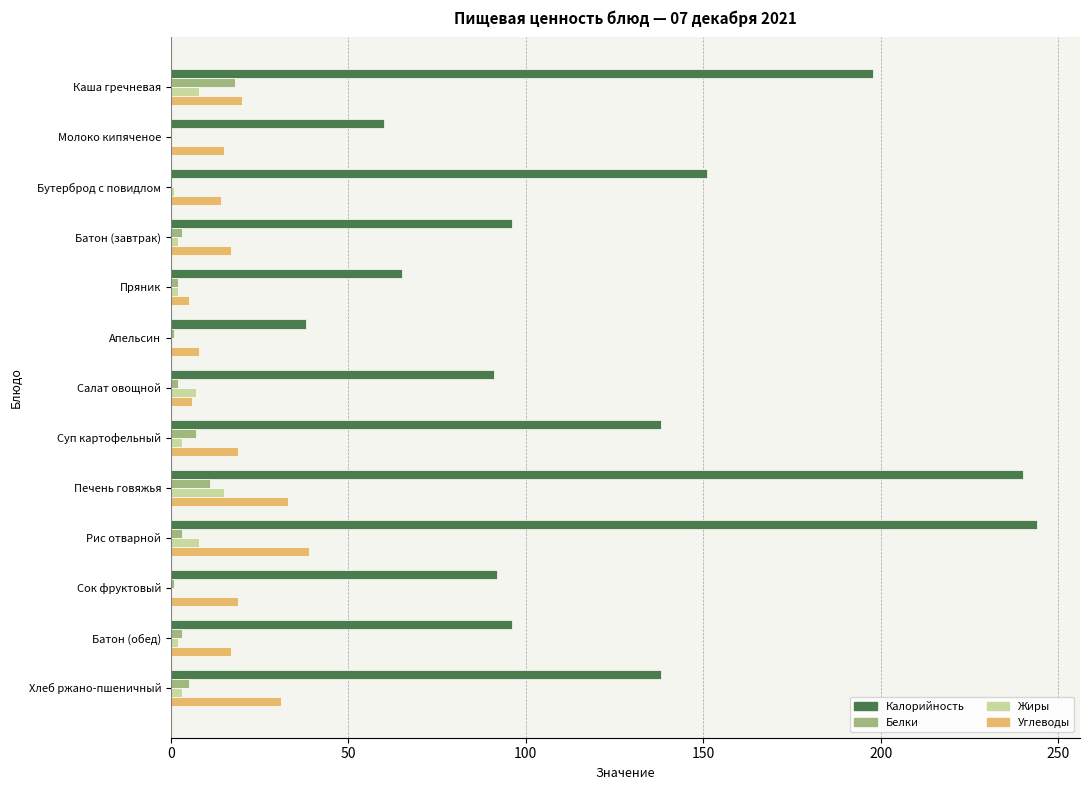

What is the sum of all Белки values?

56